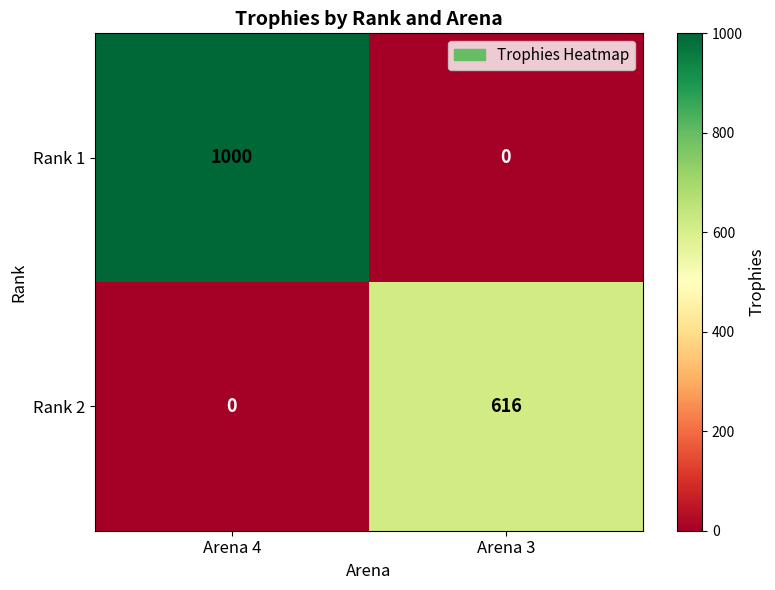

What is the sum of all Rank 1 values?

1000